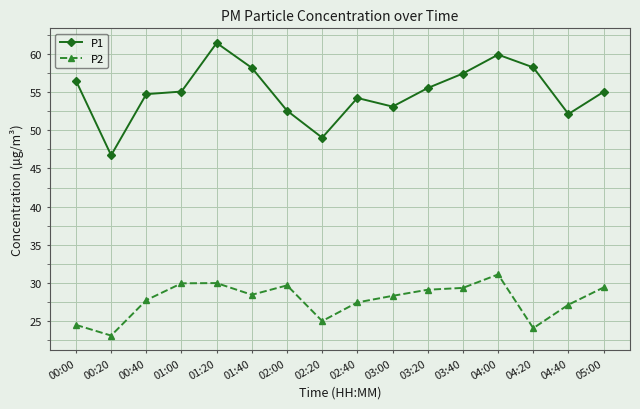

What is the greatest value displayed?

61.4